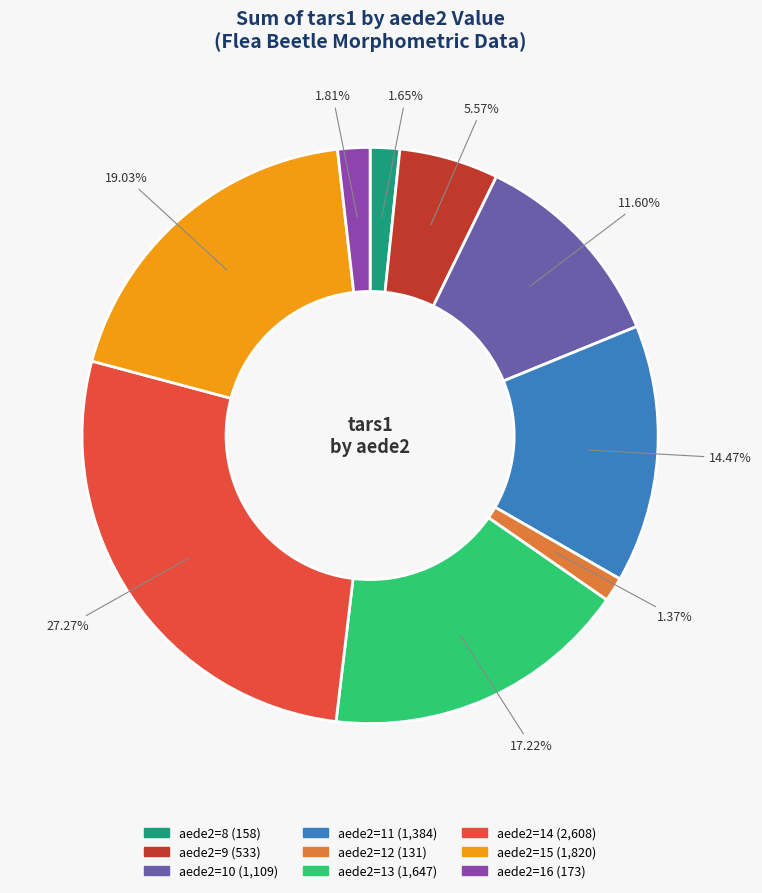

Is there a majority slice in this chart?

No